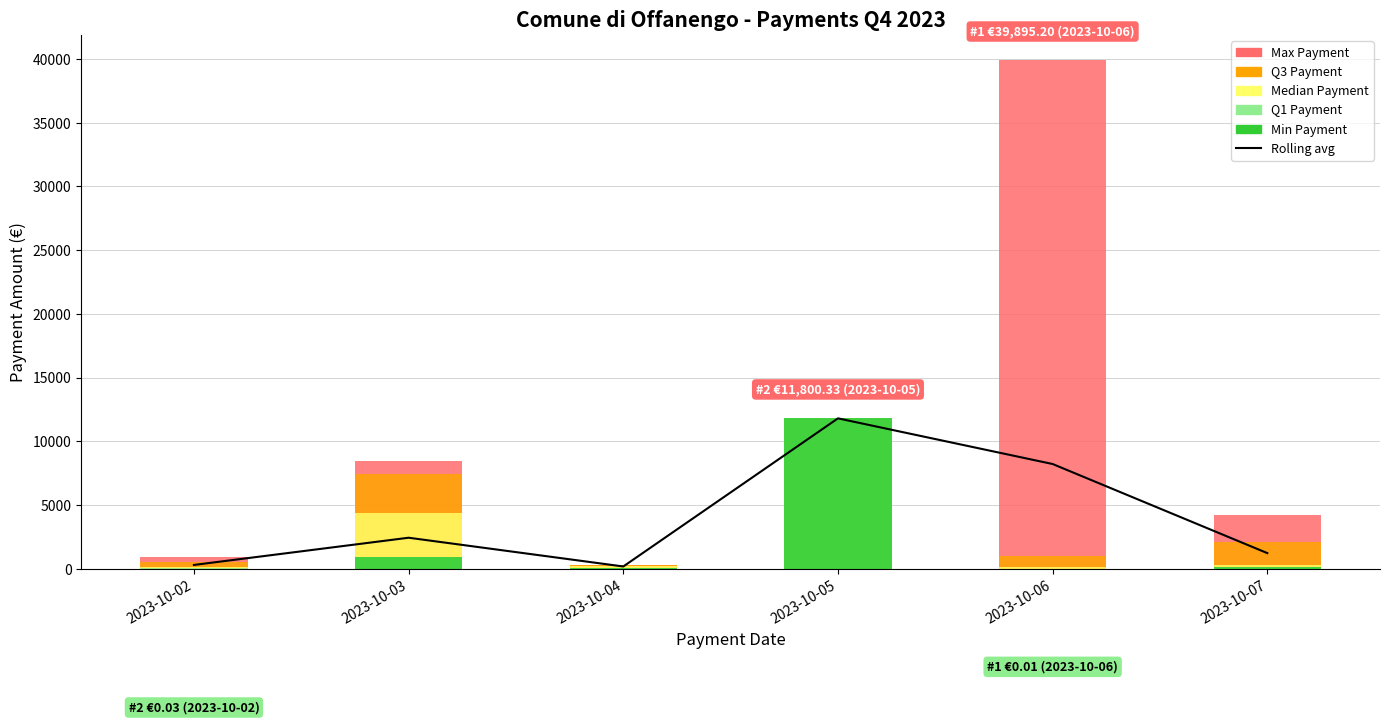

Reading right to left, transcribe all the data shown in this chart.

Rolling avg: 1223.1	8216.5	11800.3	173.2	2430.3	294.1
Max Payment: 4229.0	39895.2	11800.3	285.5	8471.9	889.9
Q3 Payment: 2064.0	1002.0	11800.3	285.5	7460.8	543.4
Median Payment: 271.0	168.0	11800.3	173.2	4360.6	131.1
Q1 Payment: 152.5	14.1	11800.3	61.0	889.9	28.2
Min Payment: 122.0	0.0	11800.3	61.0	889.9	0.0